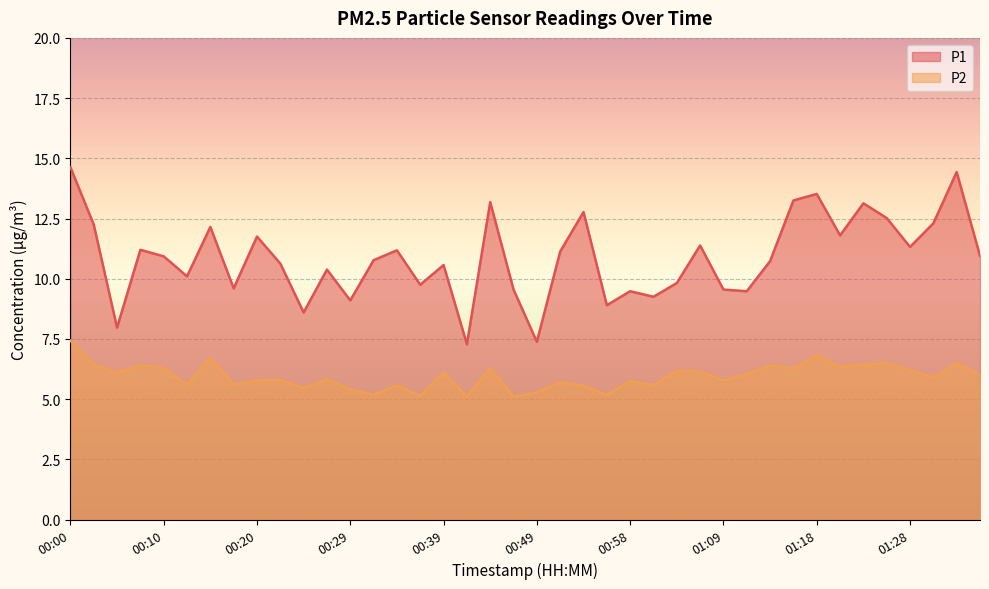

Which series has the widest spread of values?

P1